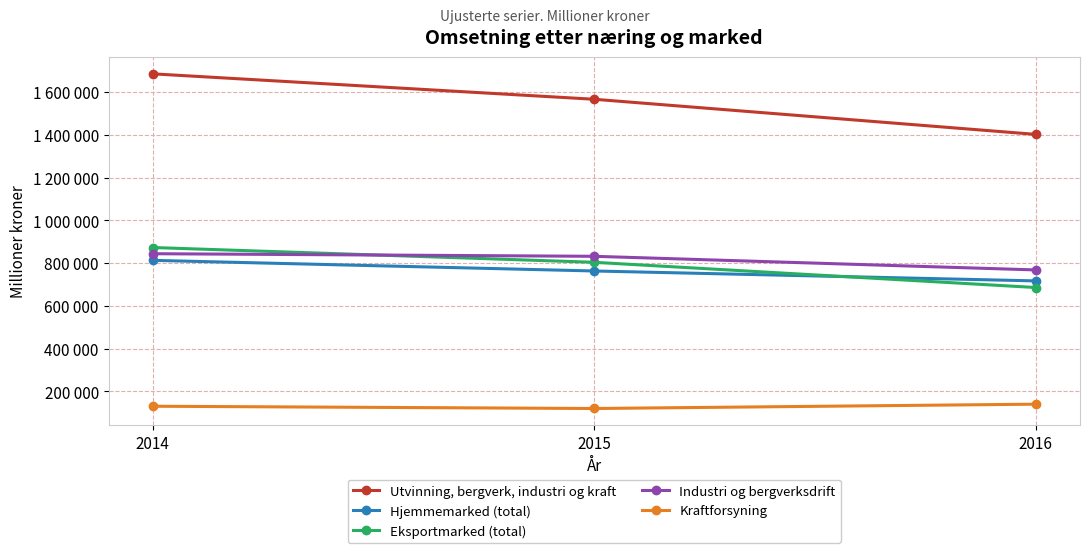

Reading left to right, extract all data points from this chart.

Utvinning, bergverk, industri og kraft: 2014=1685349	2015=1566375	2016=1401981
Hjemmemarked (total): 2014=812647	2015=762883	2016=716495
Eksportmarked (total): 2014=872701	2015=803490	2016=685487
Industri og bergverksdrift: 2014=843692	2015=831575	2016=767787
Kraftforsyning: 2014=130034	2015=119414	2016=139675